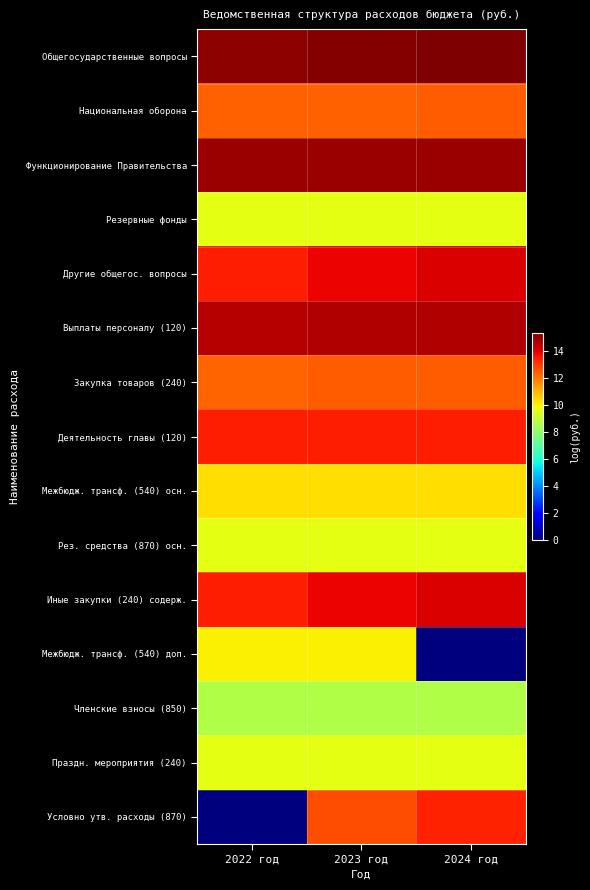

How many data points does each series have?

3